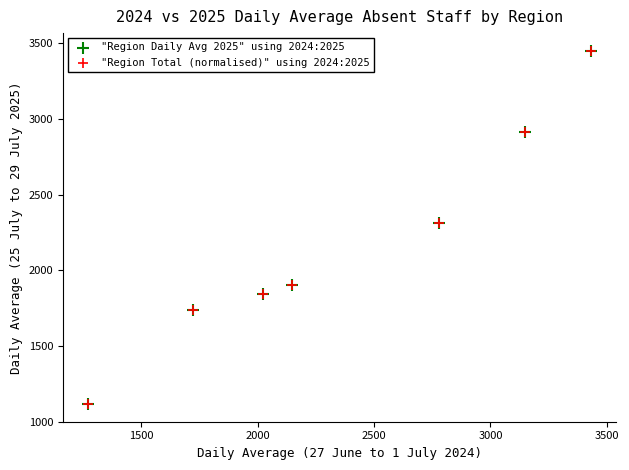

What are all the series names shown in the legend?

"Region Daily Avg 2025" using 2024:2025, "Region Total (normalised)" using 2024:2025